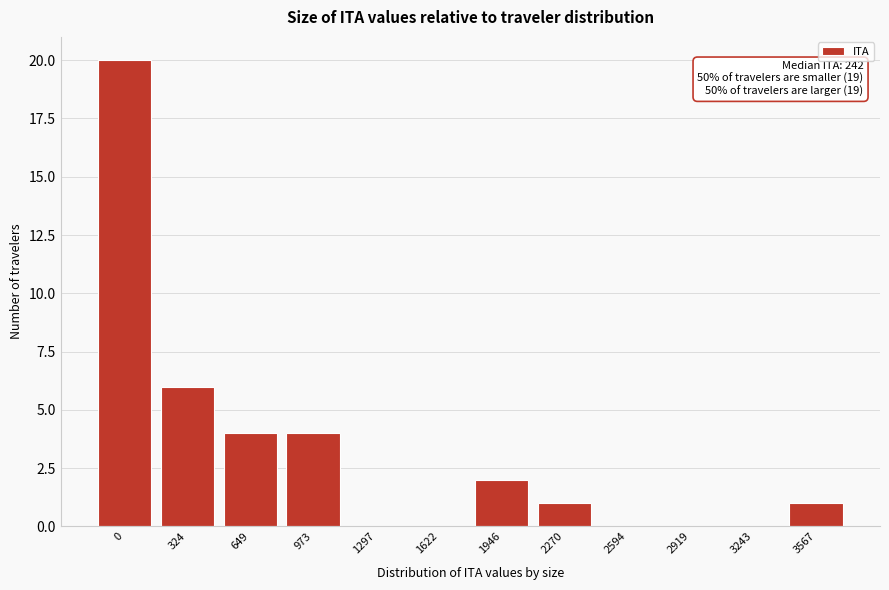

Reading left to right, transcribe all the data shown in this chart.

0=20	324=6	649=4	973=4	1297=0	1622=0	1946=2	2270=1	2594=0	2919=0	3243=0	3567=1